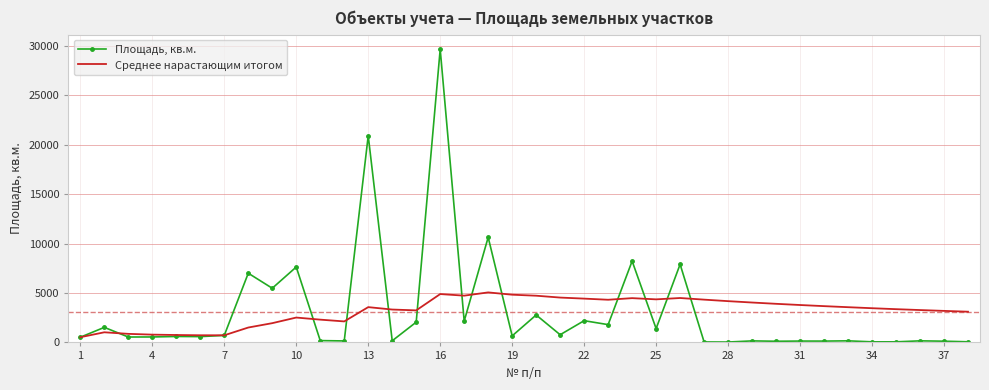

What is the highest value of the Среднее нарастающим итогом series?

5061.2